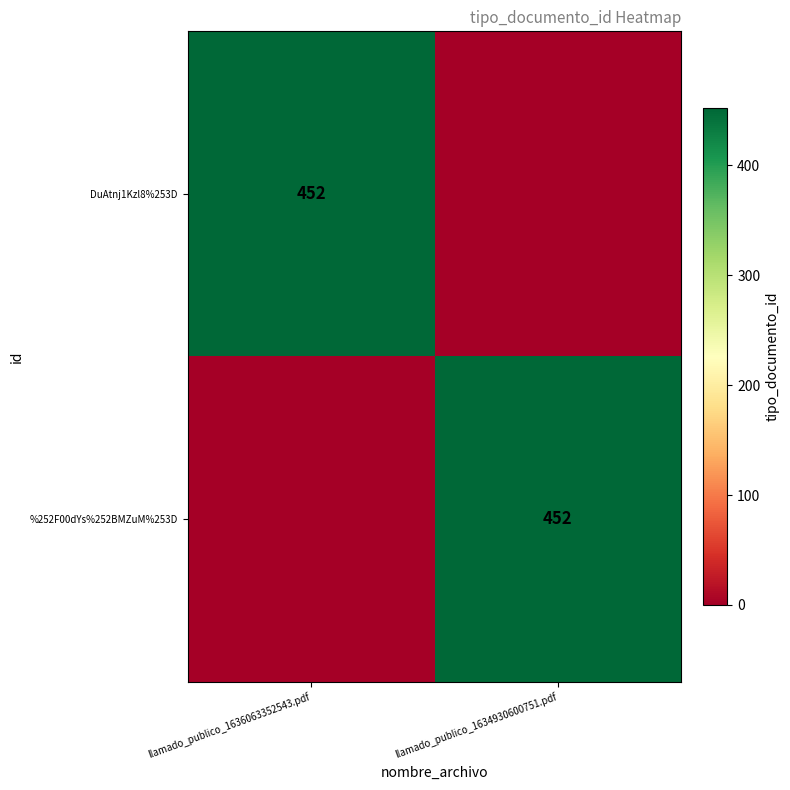

Which label corresponds to the largest value in the chart?

llamado_publico_1636063352543.pdf